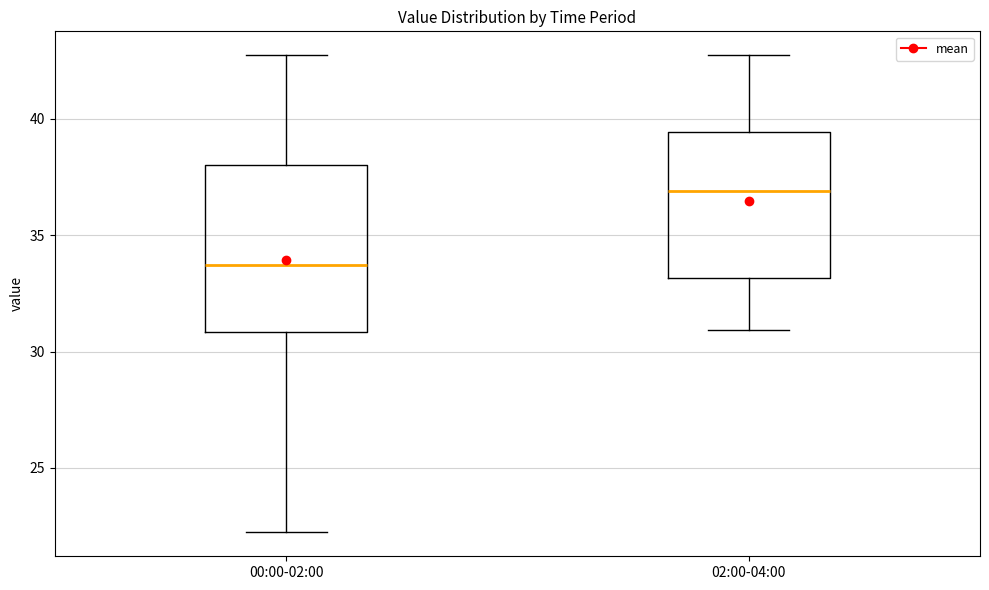

Where is the upper edge of the box for 00:00-02:00 on the y-axis? The values are not printed on the chart, so give them approximately, as read against the axis.

38.0